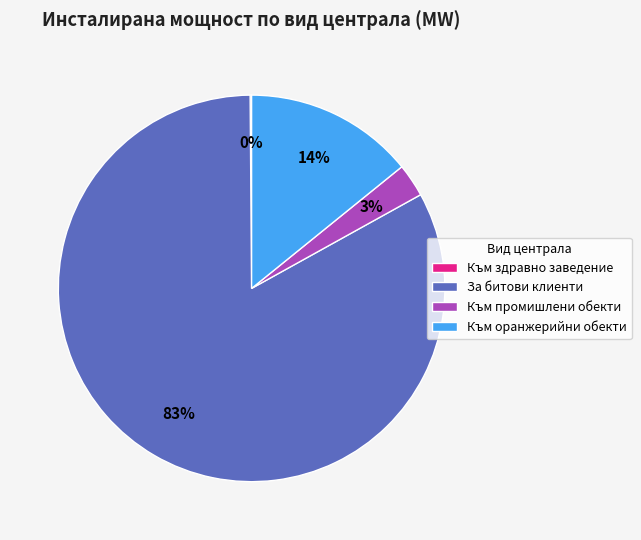

Is it true that Към промишлени обекти is 3% of the pie?

True